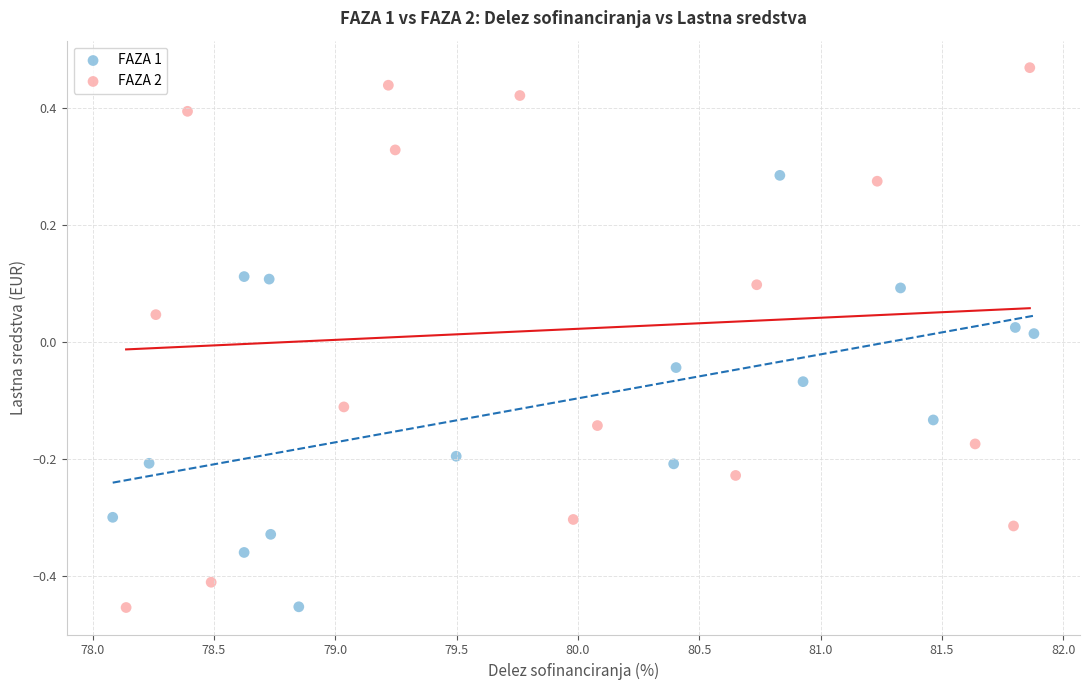

Which series has the widest spread of Y values?

FAZA 2